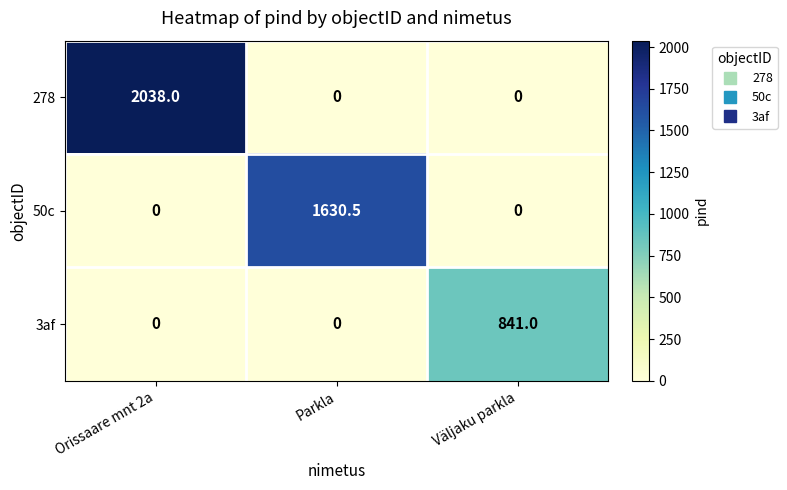

The 50c series shows 1630.5 at Parkla. True or false?

True